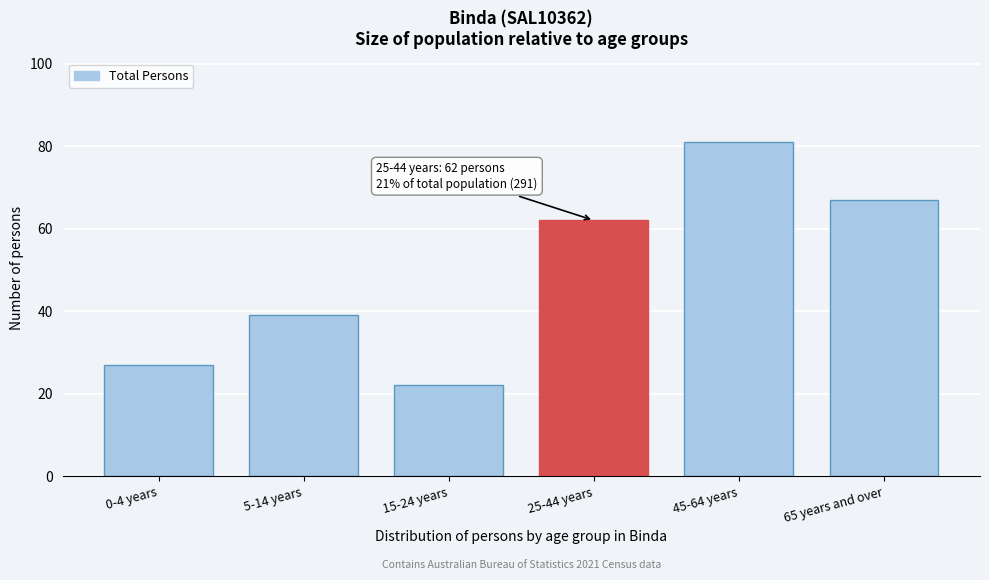

Reading left to right, what are all the values shown in this chart?

0-4 years=27	5-14 years=39	15-24 years=22	25-44 years=62	45-64 years=81	65 years and over=67